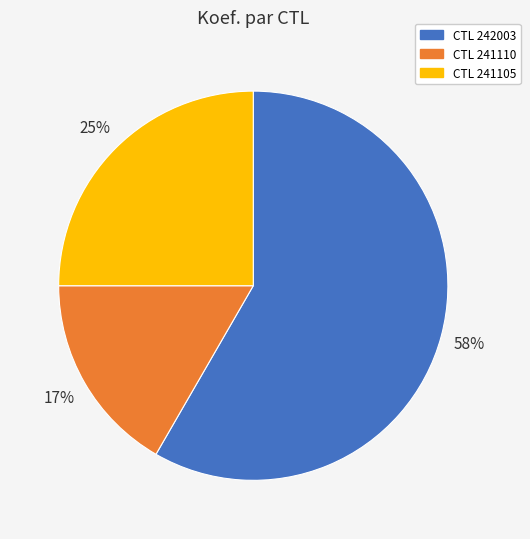

Is there a majority slice in this chart?

Yes